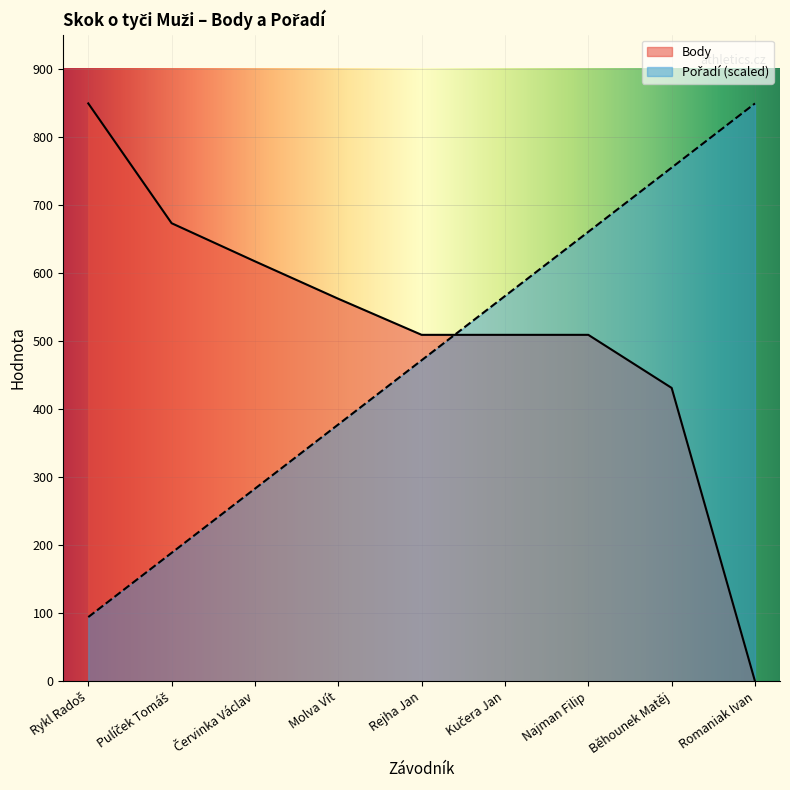

Rank the series by their average value, from lowest to highest.

Pořadí, Body